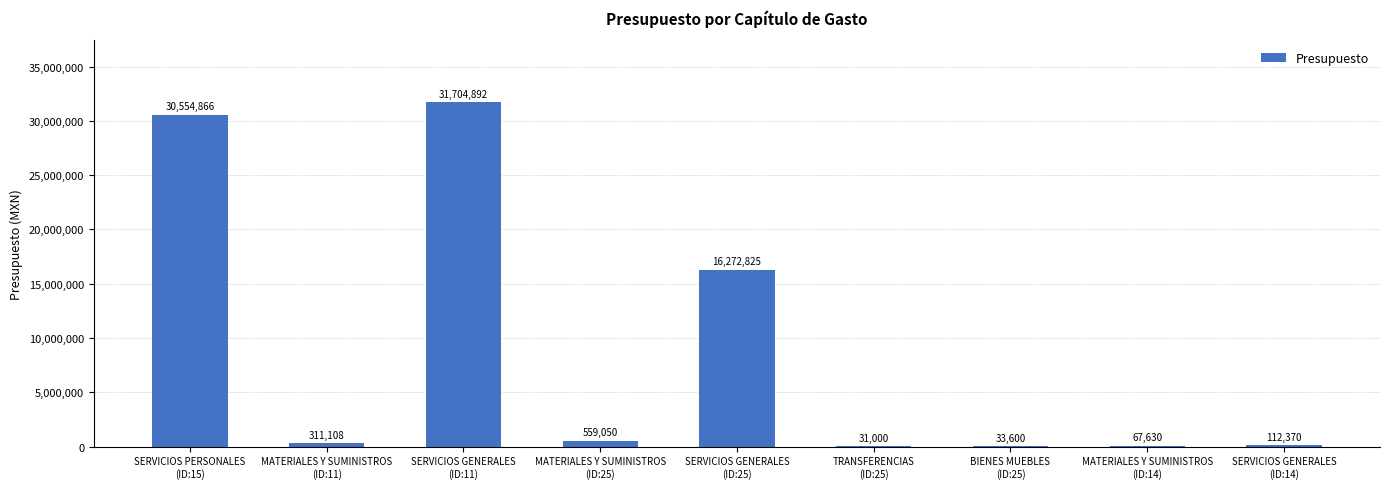

What value does the data have at BIENES MUEBLES
(ID:25), to the nearest 50?

33600